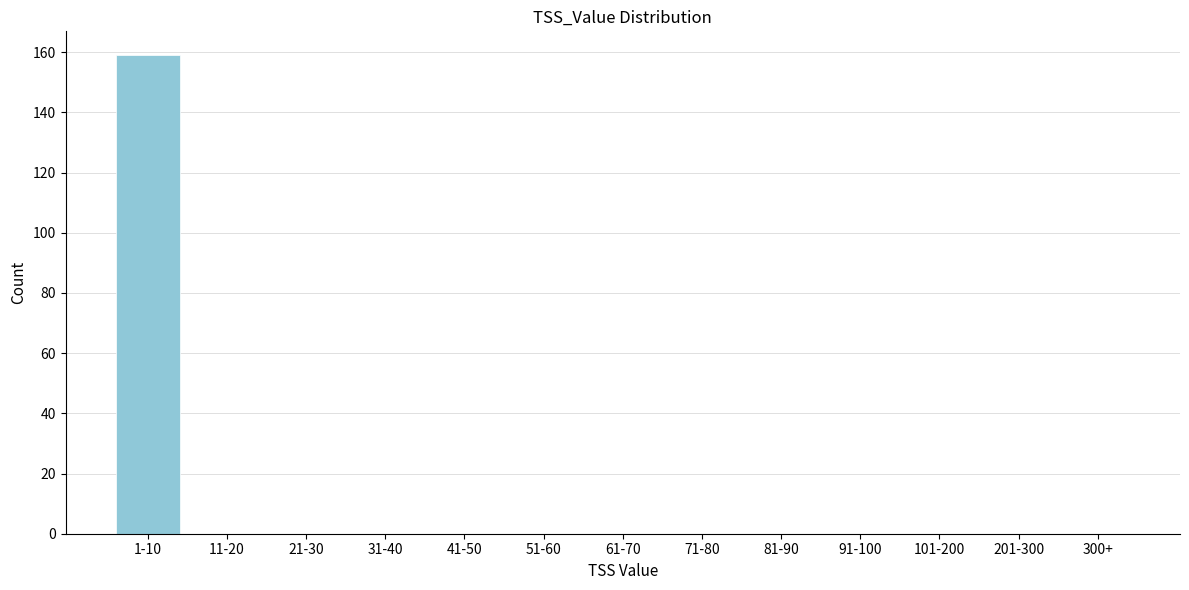

Which category has the highest value across all series?

1-10